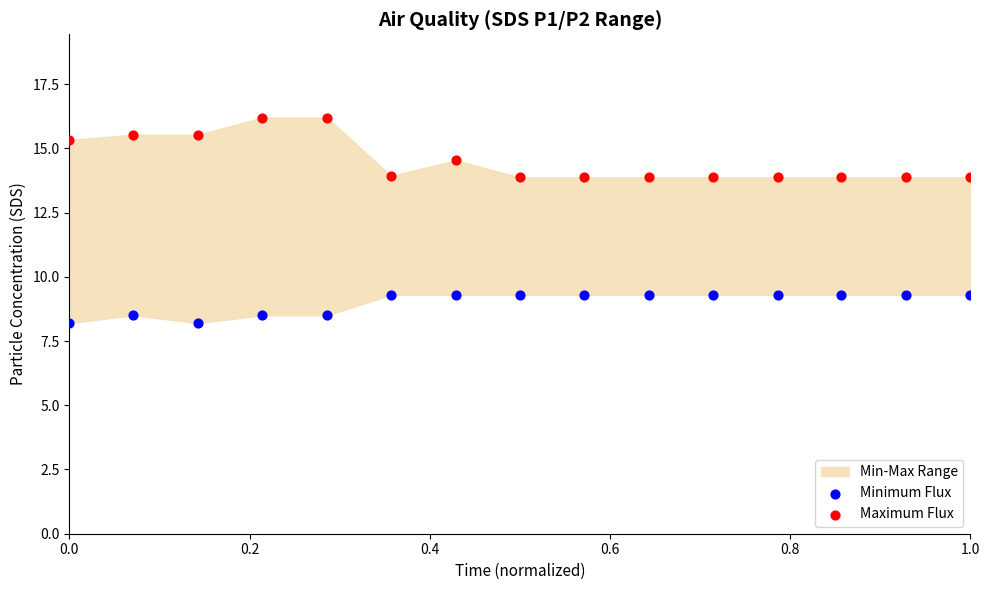

Which series reaches the minimum Y coordinate?

Minimum Flux